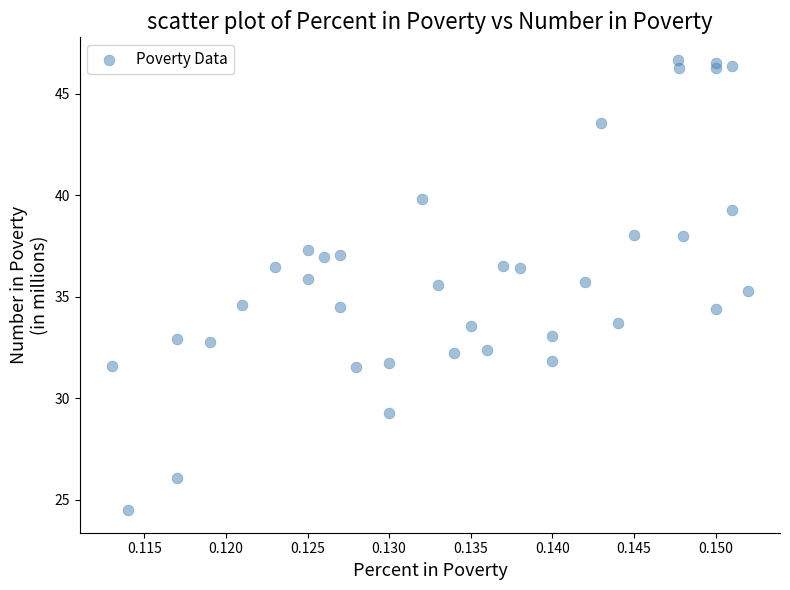

What is the range of Y values (max minus min)?

22.2